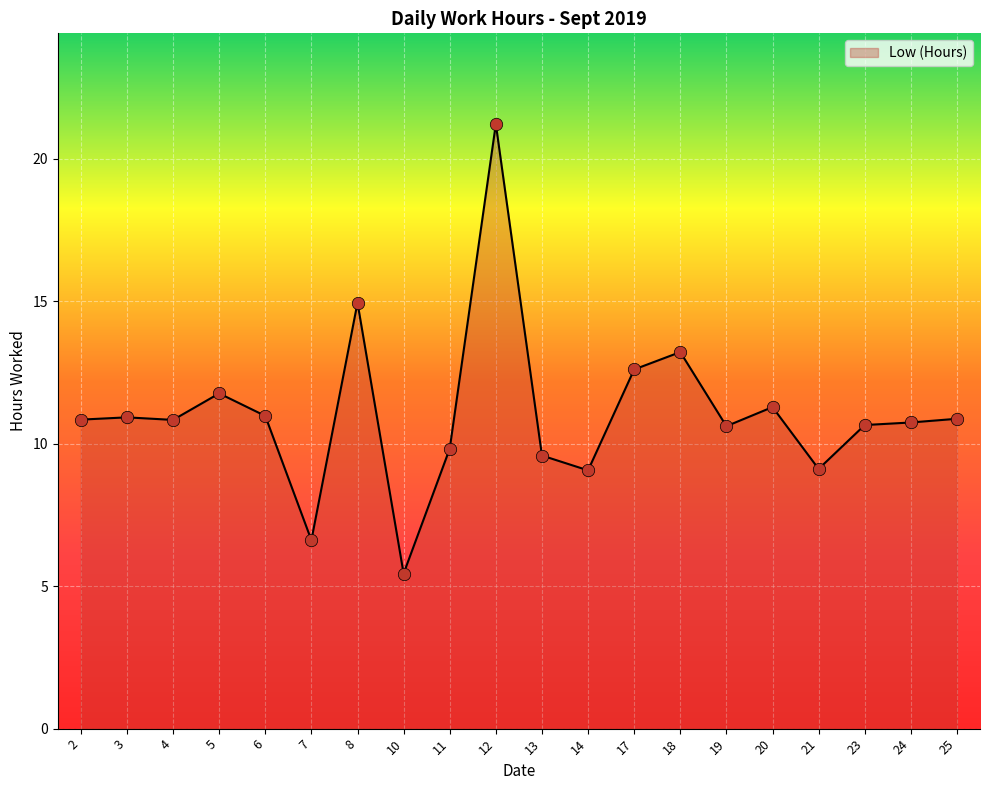

What is the change in value from 11 to 24?

+0.9